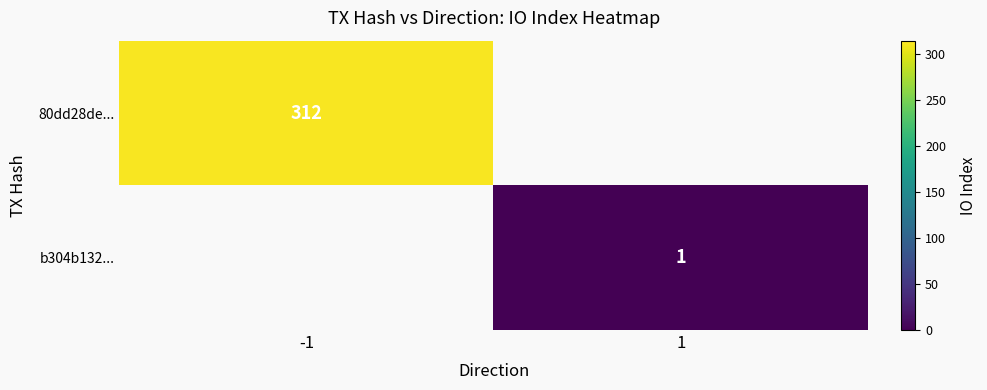

At how many categories does at least one series exceed 5?

1